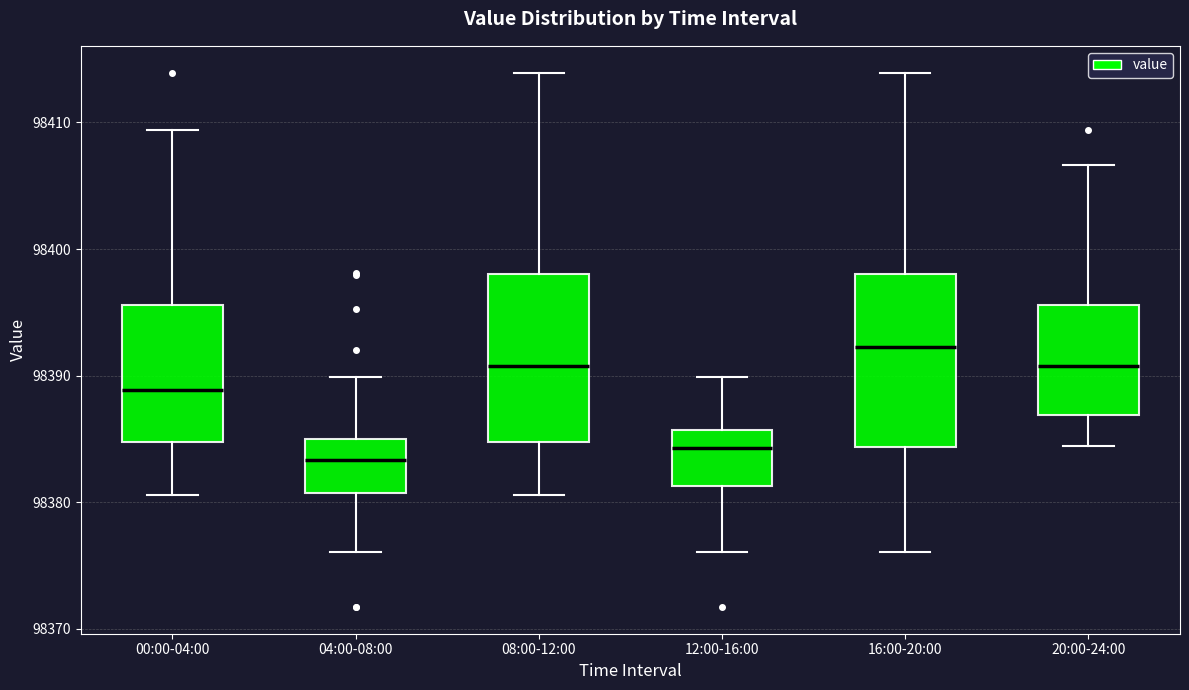

Which box's median line is the highest?

16:00-20:00